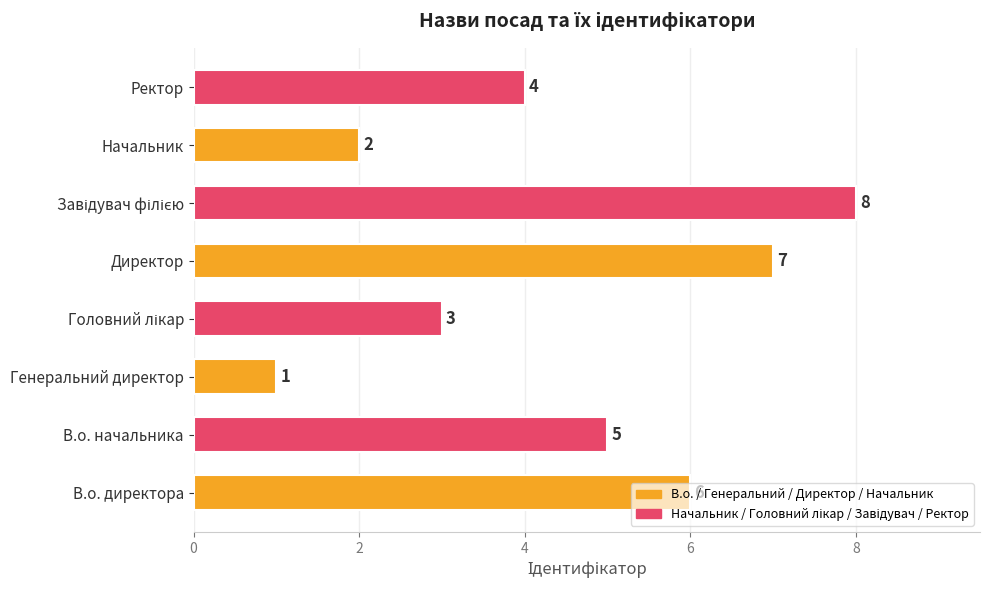

What is the sum of the values at Директор and Ректор?

11